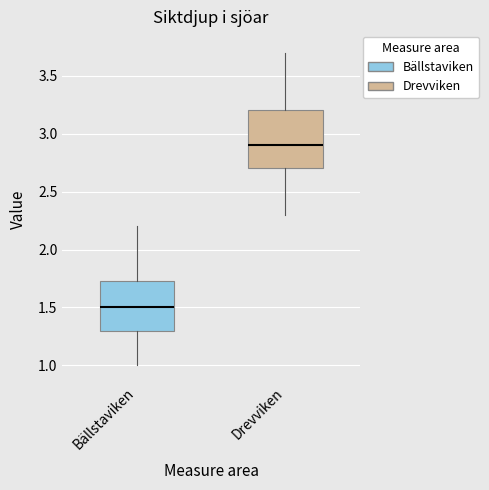

Reading left to right, transcribe this box plot: for each box, give where its median line is, the range the box spans, and where its two whiskers end, as read against the y-axis. The values are not printed on the chart, so give them approximately, as read against the axis.

Bällstaviken: median 1.50, box 1.30 to 1.75, whiskers 1.00 to 2.20
Drevviken: median 2.90, box 2.70 to 3.20, whiskers 2.30 to 3.70